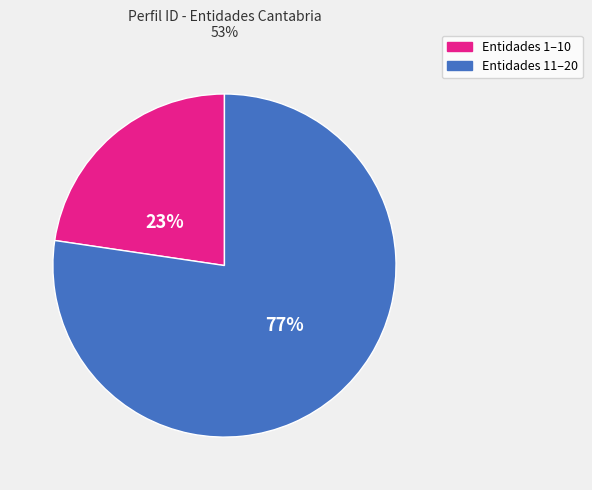

To the nearest percent, what is the average slice percentage?

50%